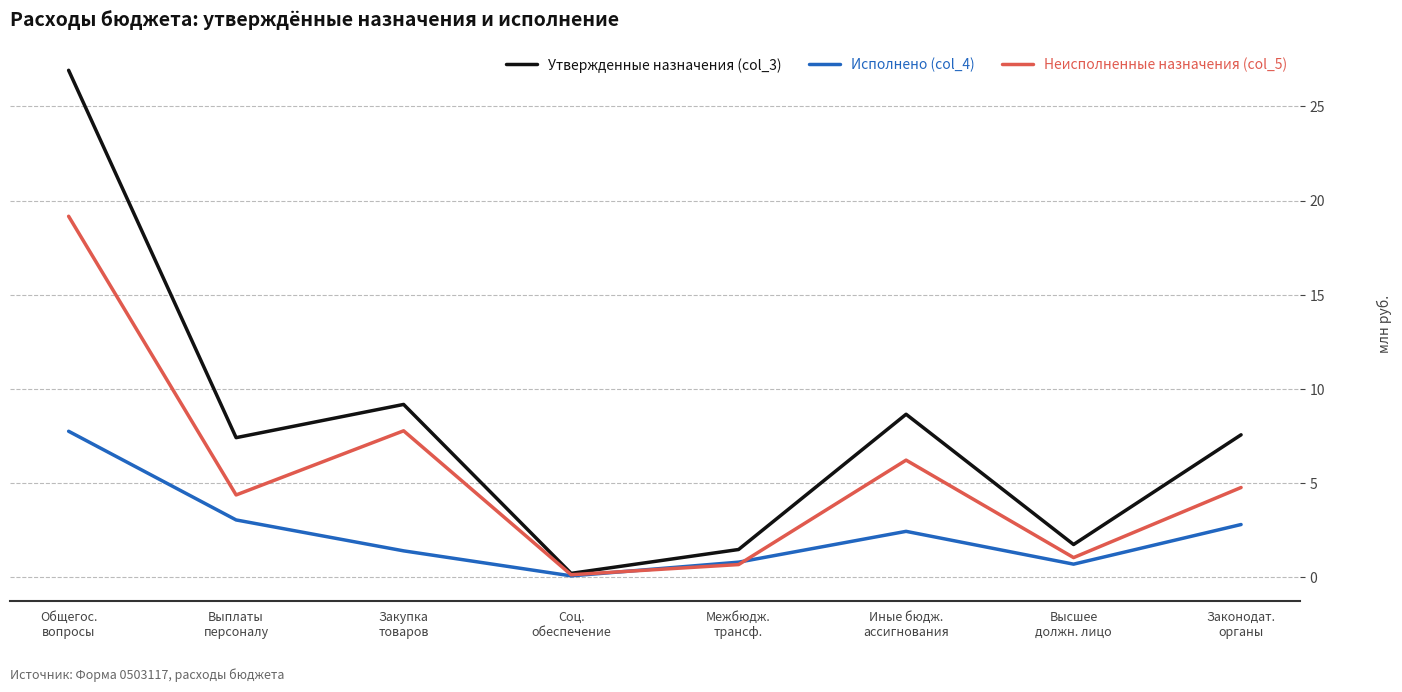

Which series has the largest total across all categories?

Утвержденные назначения (col_3)